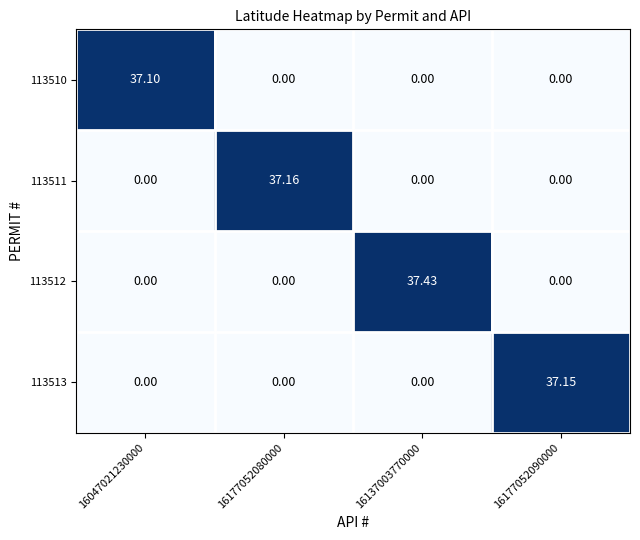

Is the value of 113511 at 16047021230000 greater than the value of 113513 at 16177052090000?

No